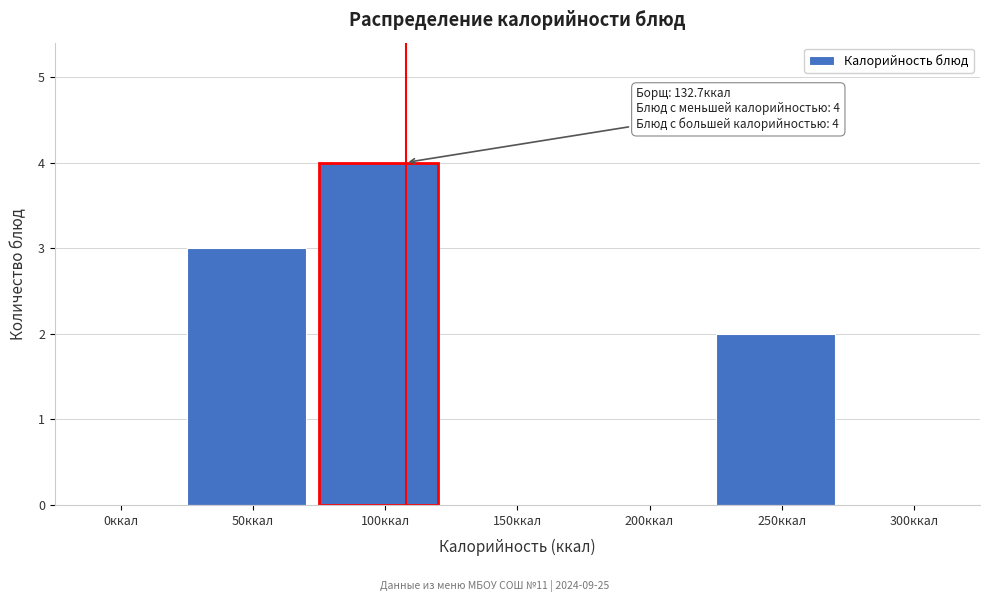

Reading left to right, transcribe all the data shown in this chart.

0ккал=0	50ккал=3	100ккал=4	150ккал=0	200ккал=0	250ккал=2	300ккал=0